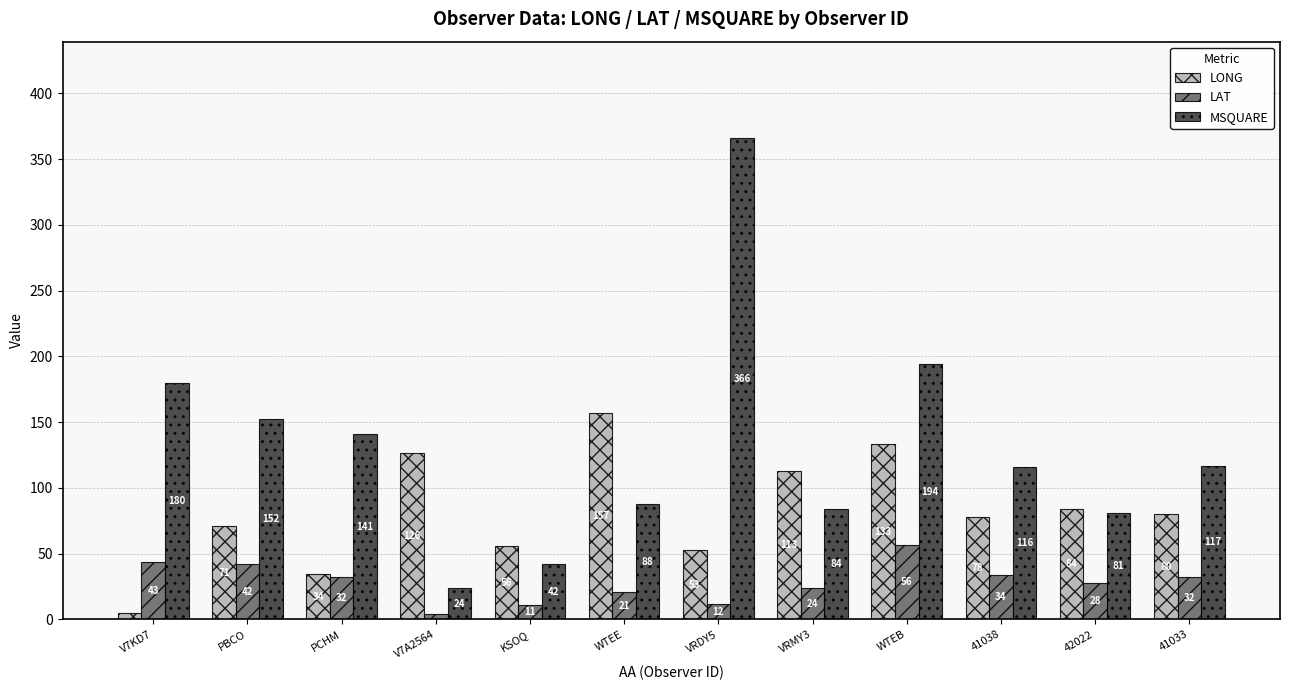

The MSQUARE series shows 152.0 at PBCO. True or false?

True